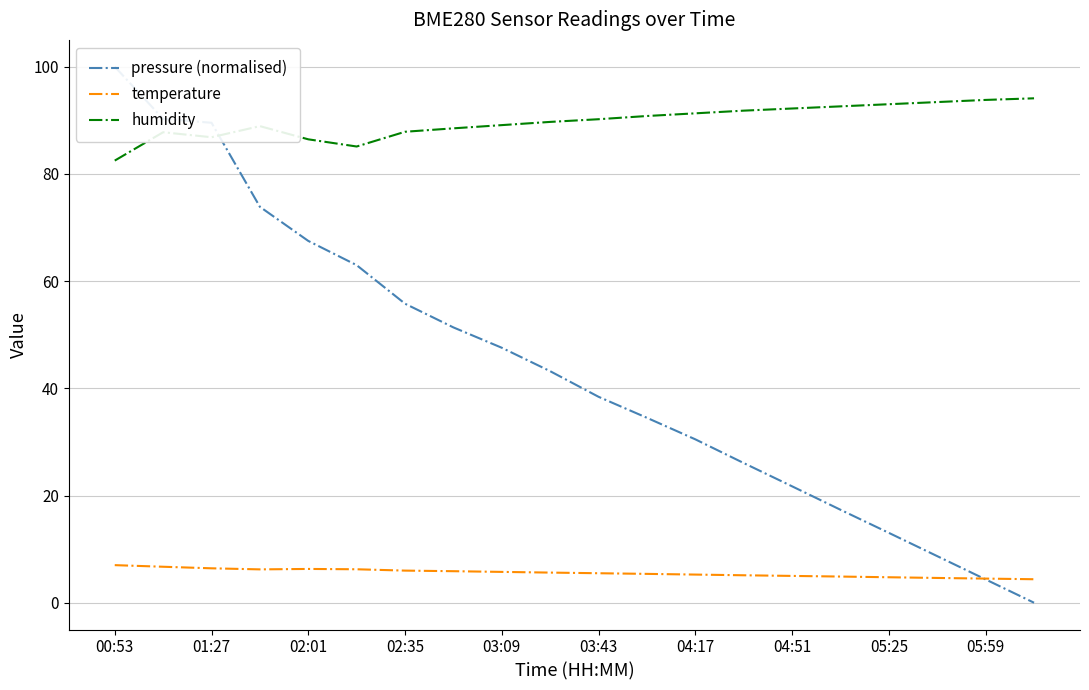

Is it true that temperature equals 4.5 at 05:59?

True